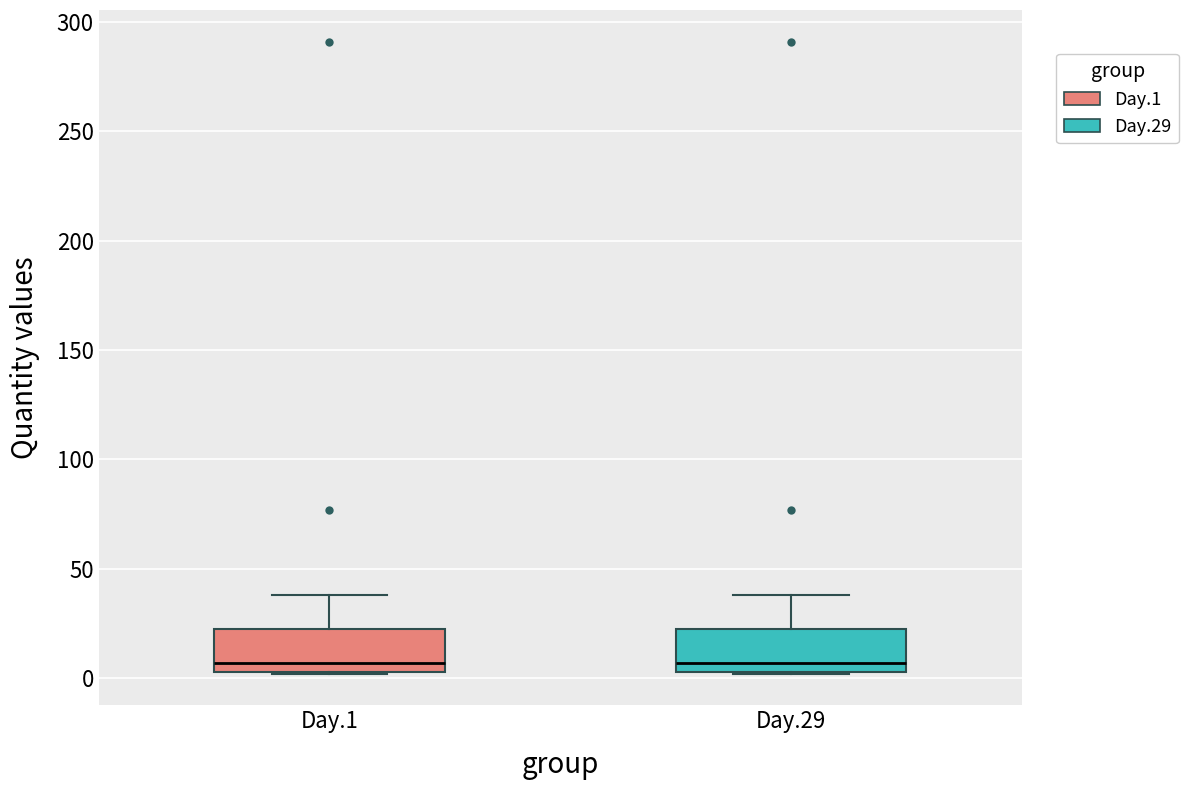

Reading left to right, read every box against the y-axis: the position of its median line, the range the box covers, and the ends of its whiskers. The values are not printed on the chart, so give them approximately, as read against the axis.

Day.1: median 5 (just above the box's lower edge), box 5 to 25, whiskers 0 to 40
Day.29: median 5 (just above the box's lower edge), box 5 to 25, whiskers 0 to 40